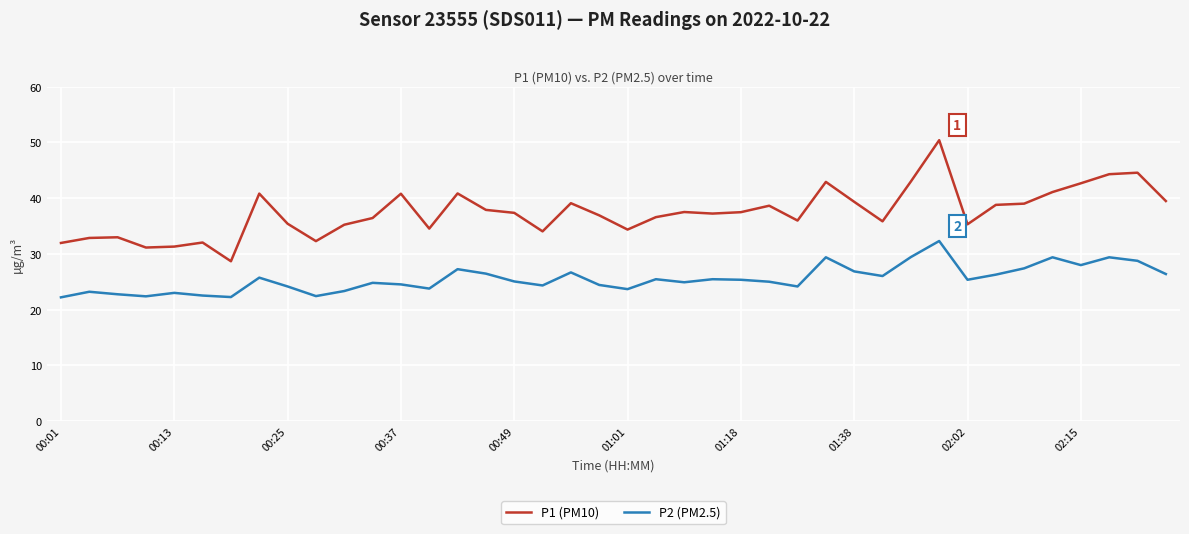

What is the average value of the P1 (PM10) series?

37.4